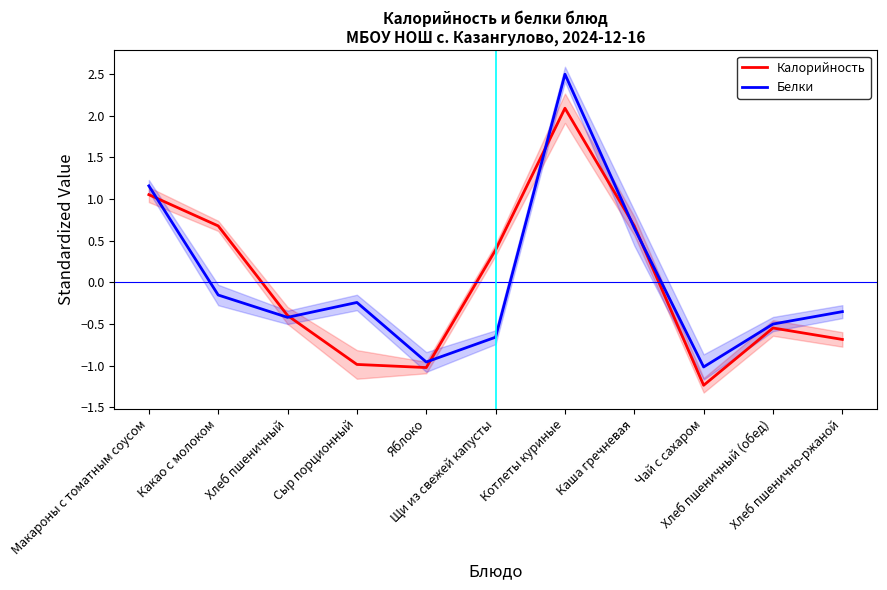

What is the total value across all series at Яблоко?

-2.0